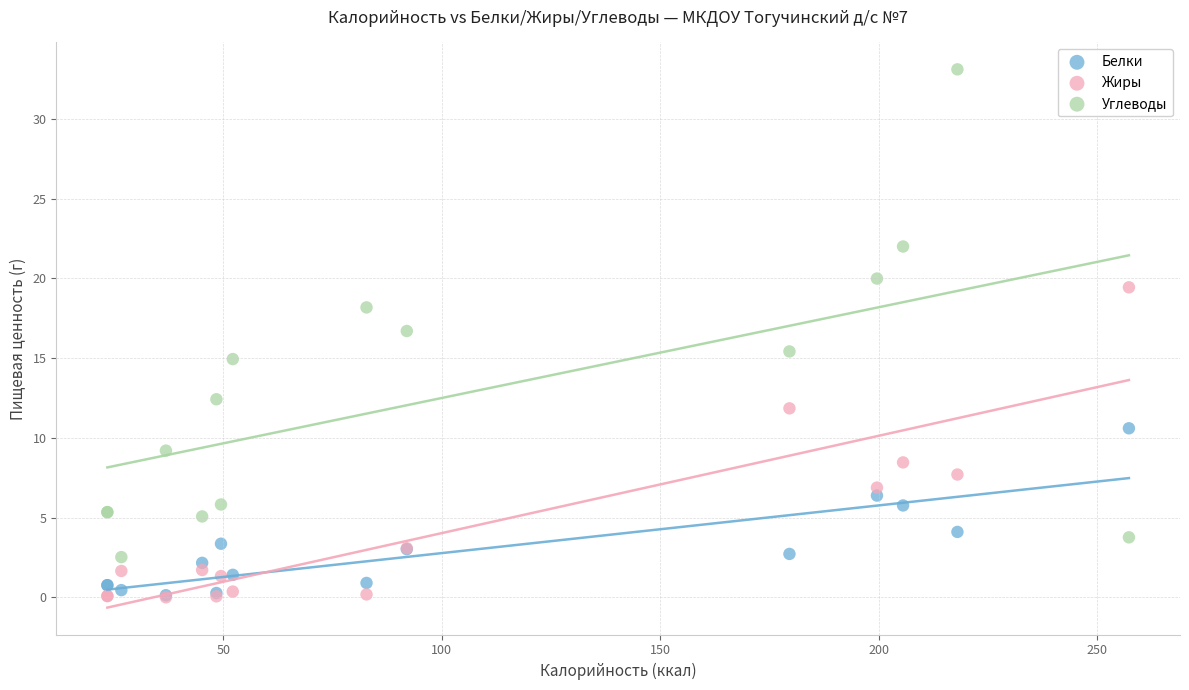

What are all the series names shown in the legend?

Белки, Жиры, Углеводы